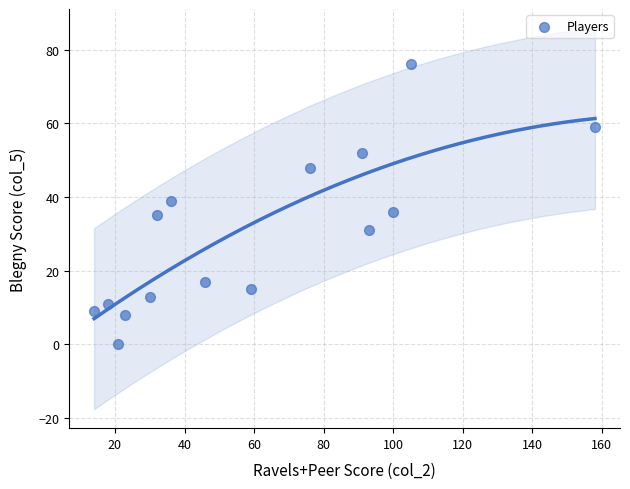

What is the range of Y values (max minus min)?

76